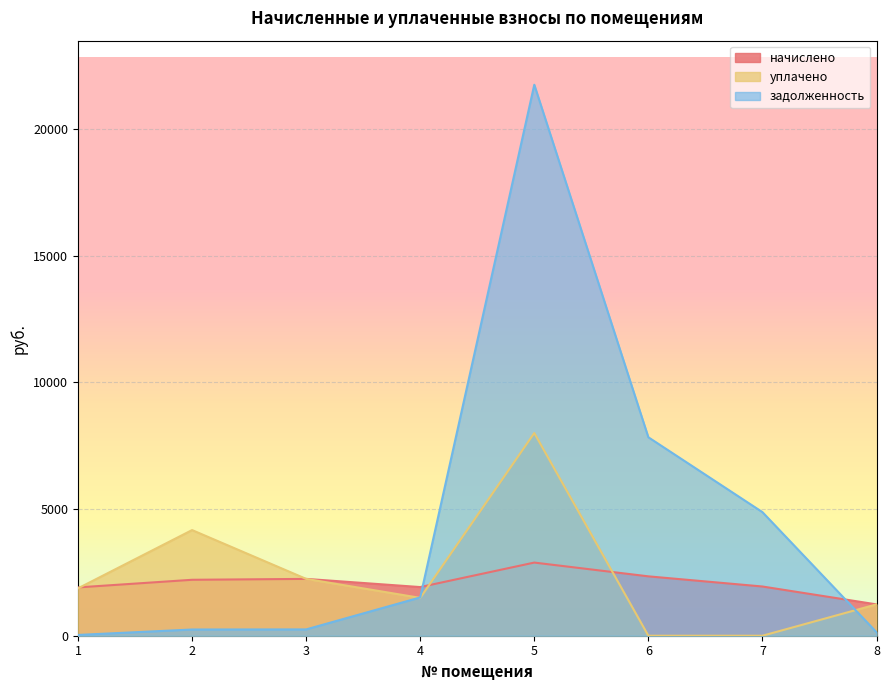

Which series has the largest total across all categories?

задолженность